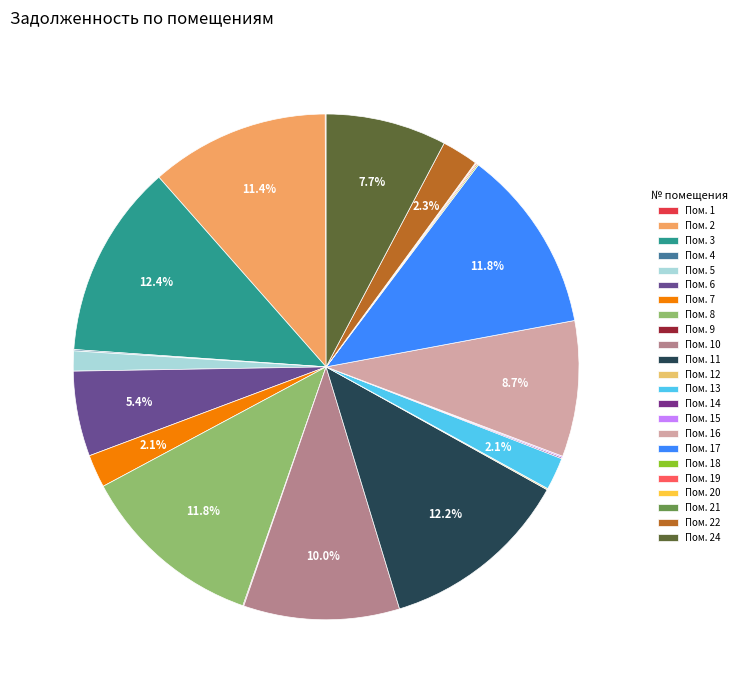

How many segments does this pie chart have?

23